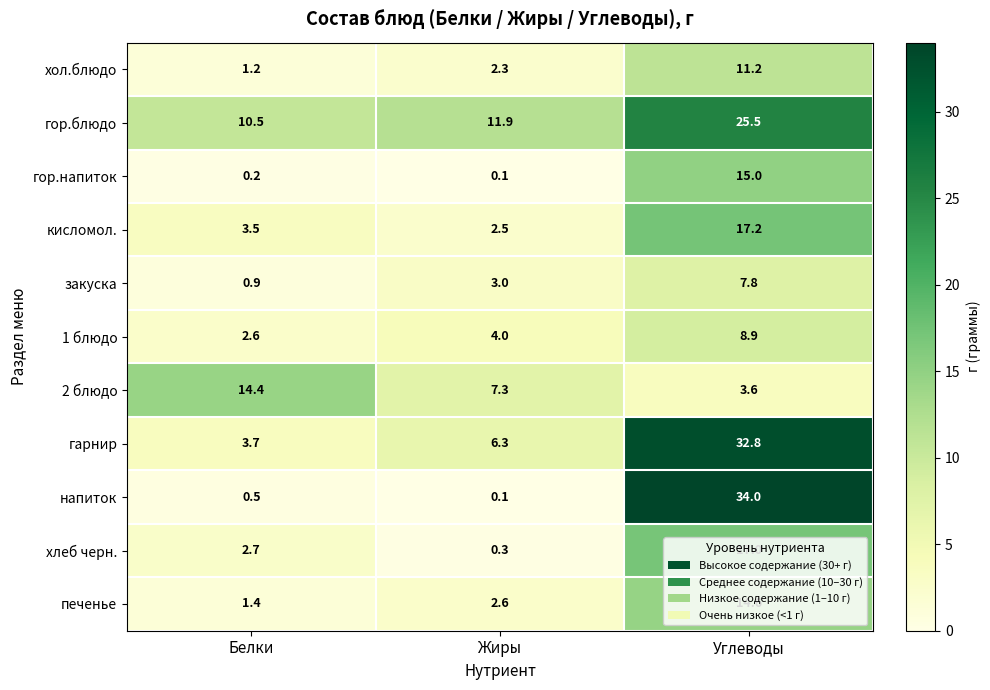

At which label is гор.напиток closest to 7?

Белки